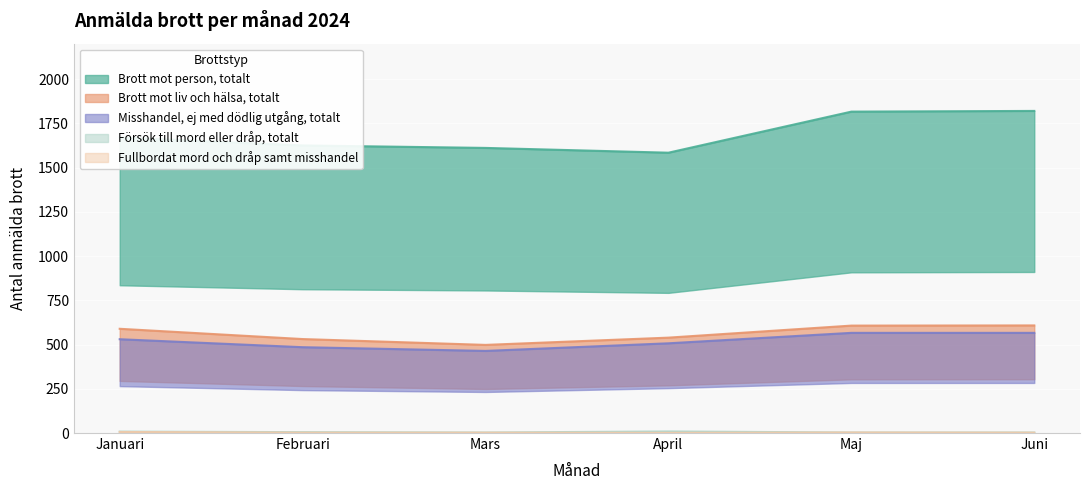

Between Mars and Maj, which is larger?

Maj